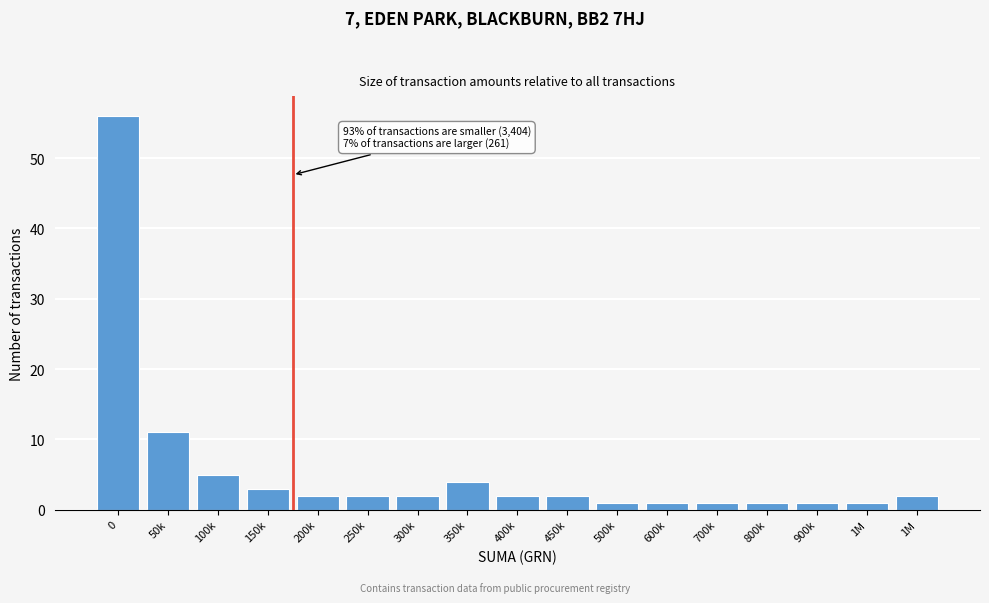

How many series are shown in this chart?

1